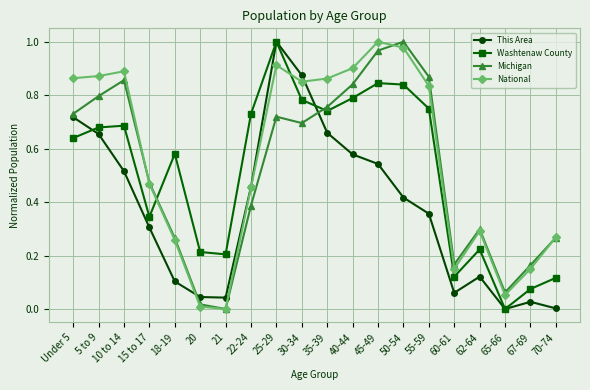

The National series shows 0.4 at 62-64. True or false?

False